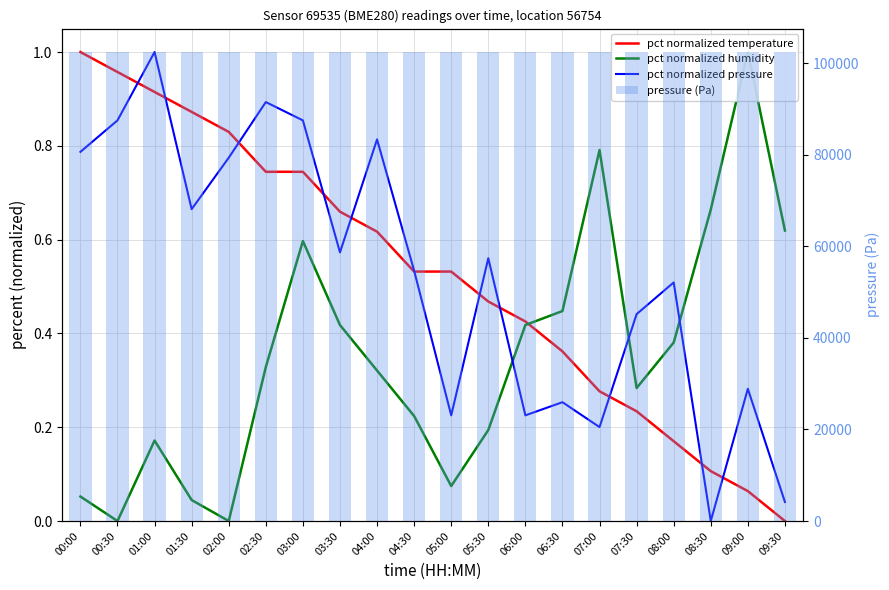

How many groups of bars are there?

20